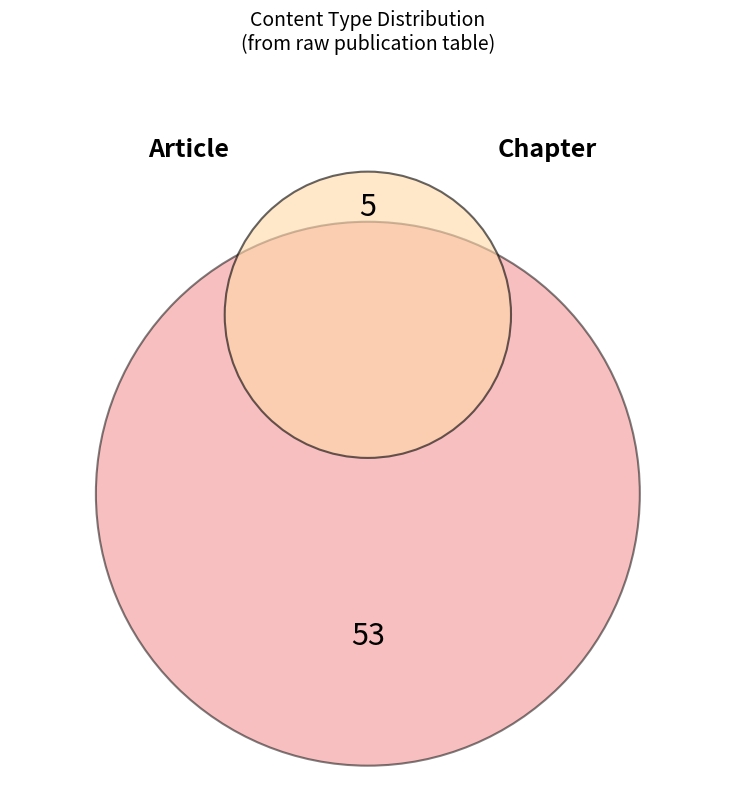

What is the largest slice in the pie chart?

Article